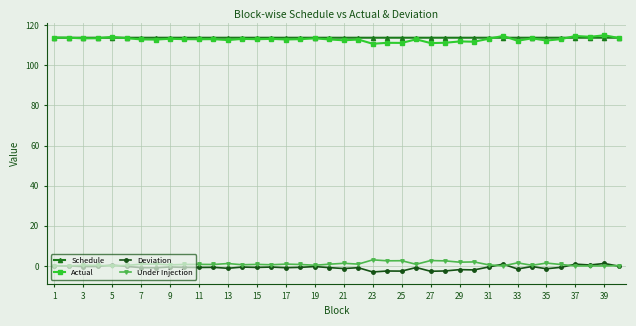

True or false: Actual has more than 0 interior local peaks.

True